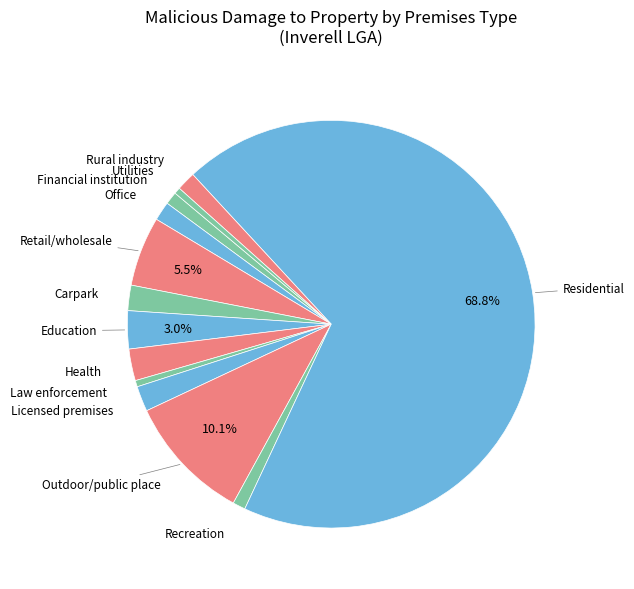

Count the number of slices in the pie.

13